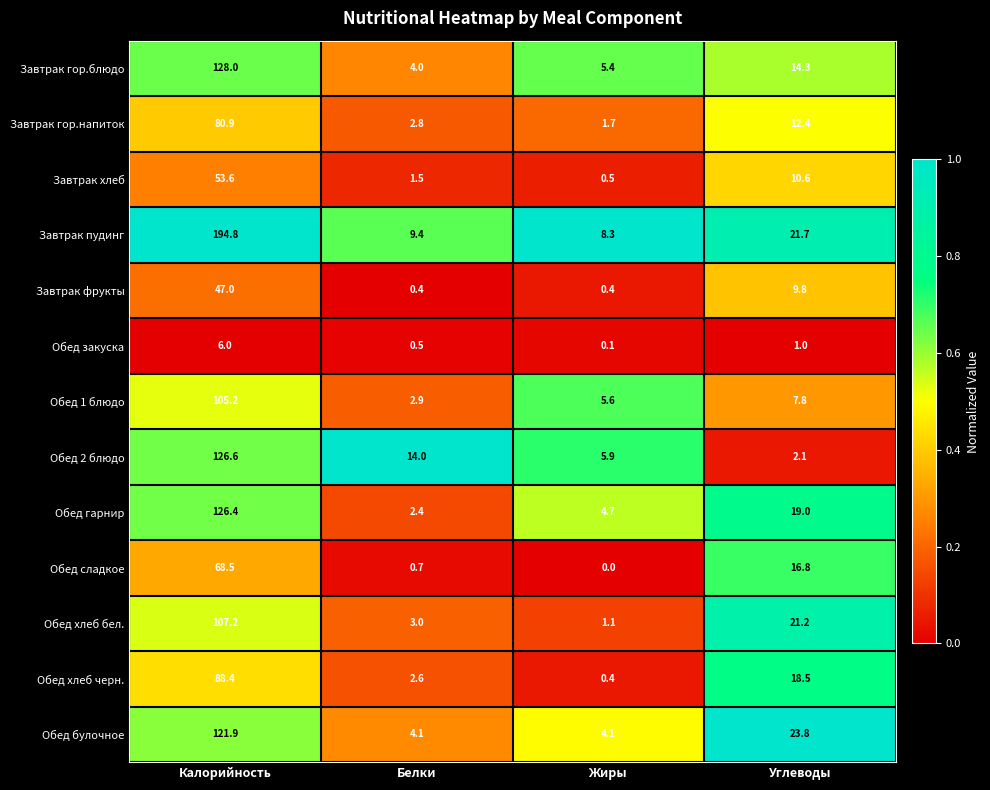

What is the difference between the Обед закуска values at Жиры and Белки?

0.4